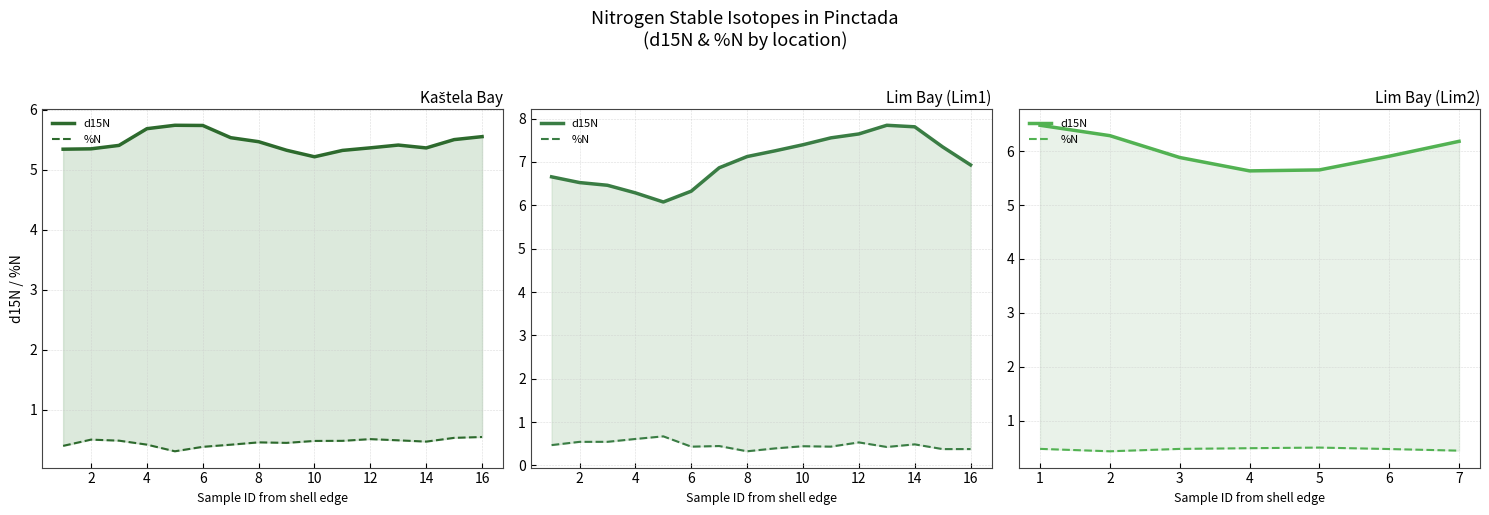

What is the minimum value for d15N?

5.6